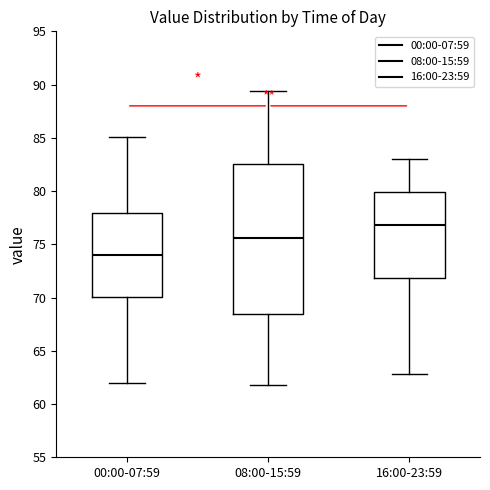

Where is the upper edge of the box for 00:00-07:59 on the y-axis? The values are not printed on the chart, so give them approximately, as read against the axis.

78.0